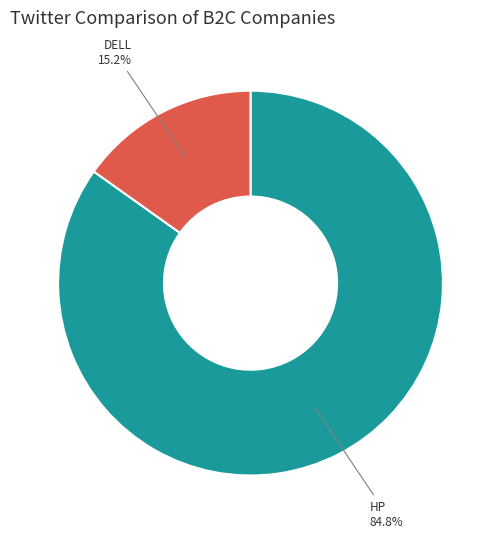

Which slice is the smallest?

DELL